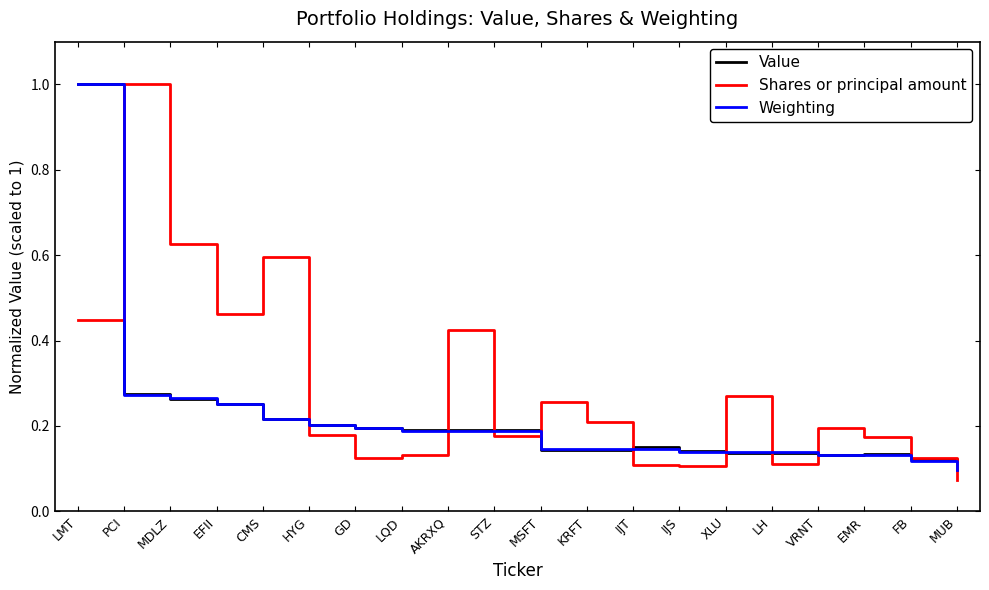

Does the chart display data point markers on the line(s)?

No